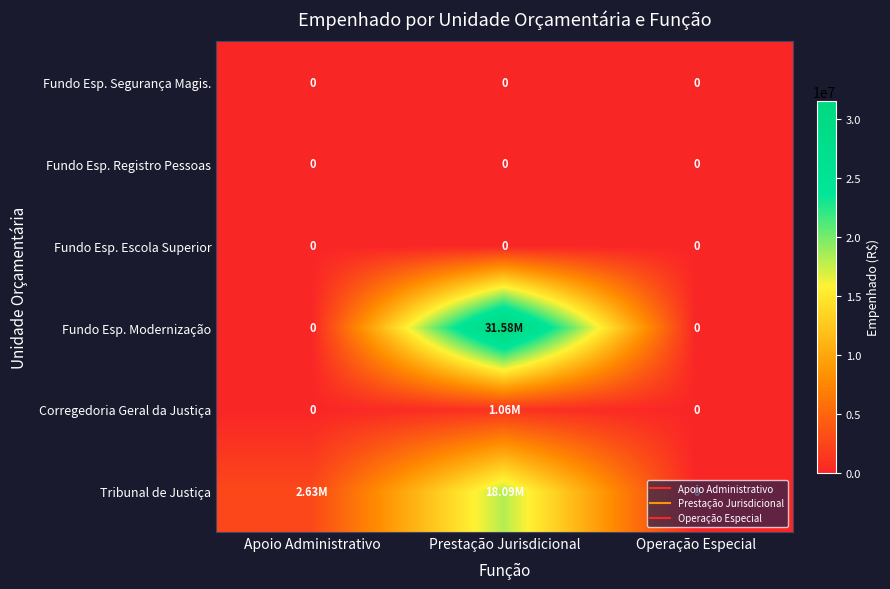

The Fundo Esp. Modernização series shows 13742545.1 at Operação Especial. True or false?

False